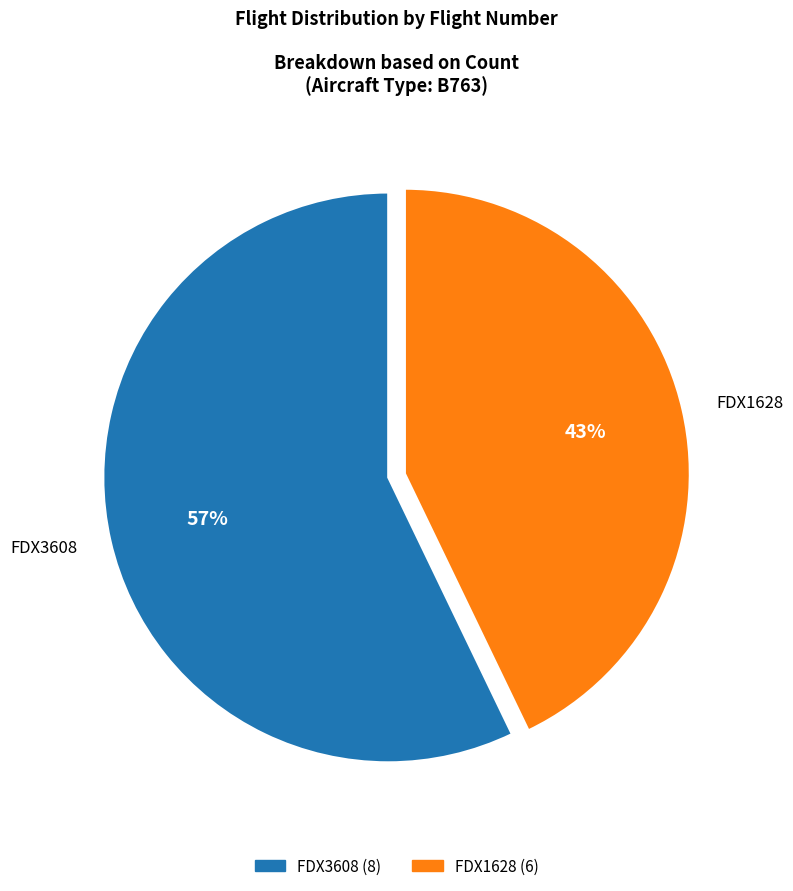

Is it true that FDX3608 is 57% of the pie?

True